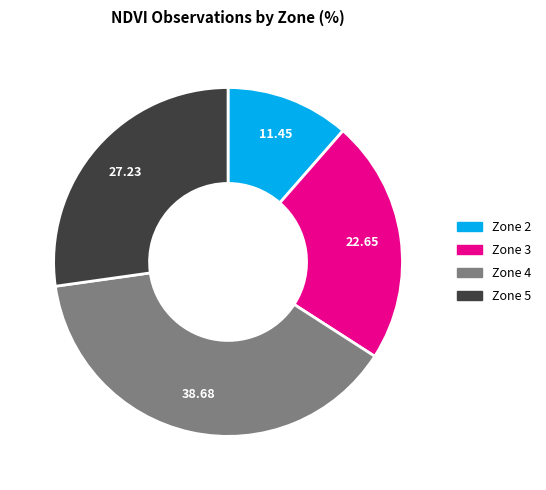

How many slices are in this pie chart?

4